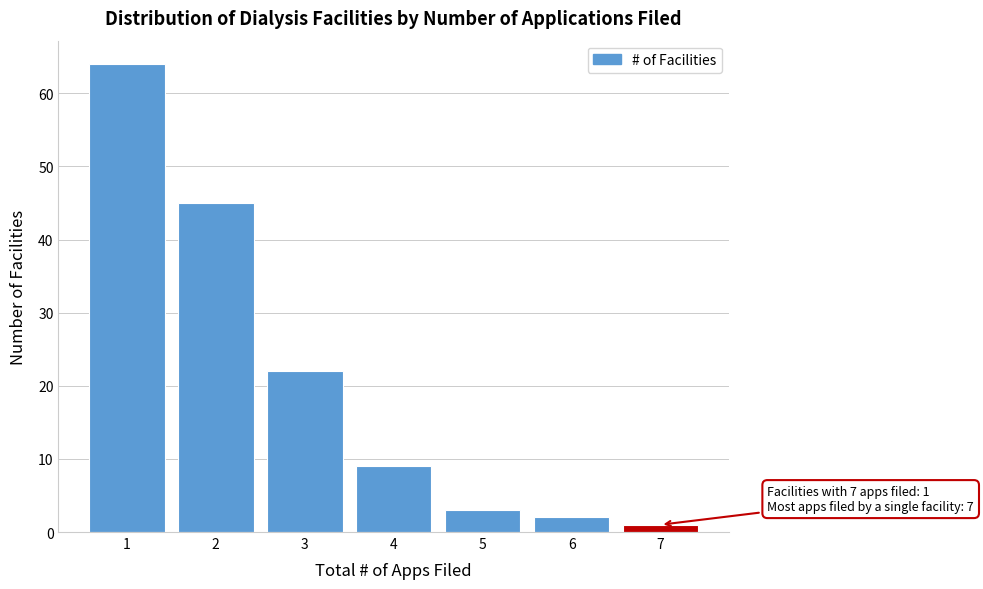

Reading right to left, what are all the values shown in this chart?

7=1	6=2	5=3	4=9	3=22	2=45	1=64